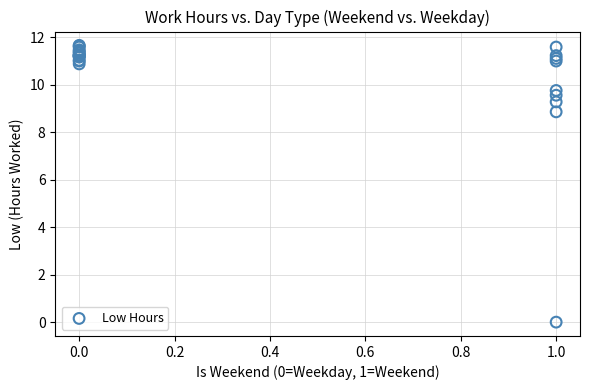

What Y value in the scatter plot is closest to 5?

8.9